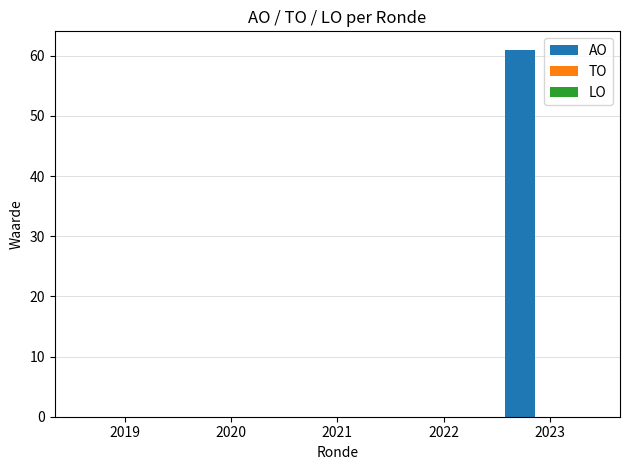

What is the sum of all values?

61